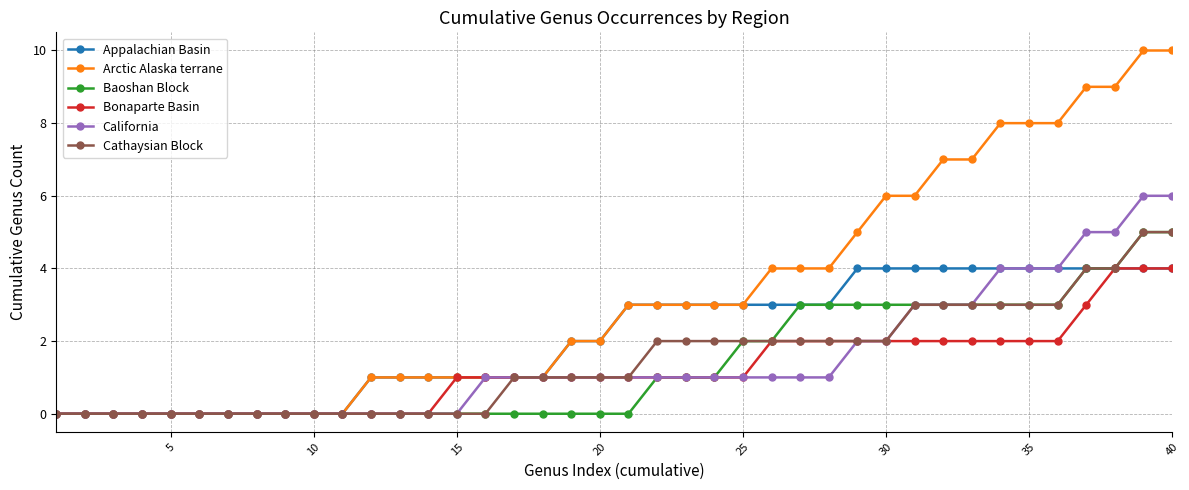

Which series has the widest spread of values?

Arctic Alaska terrane